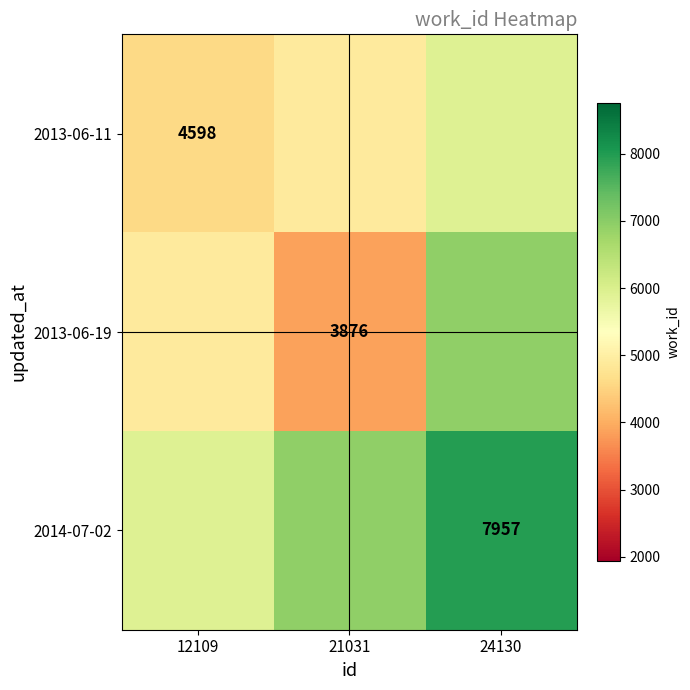

What is the total value across all series at 21031?

15709.0